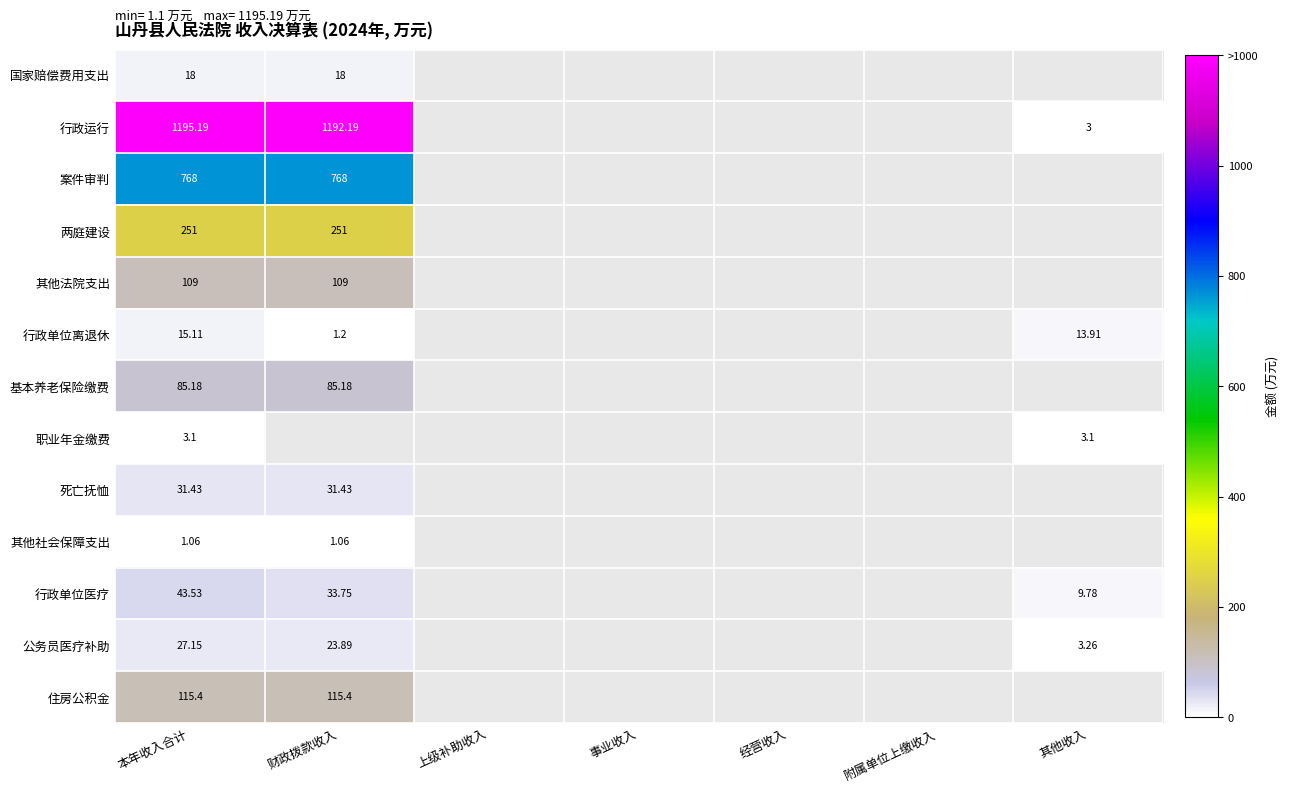

At which label is 职业年金缴费 closest to 3?

本年收入合计